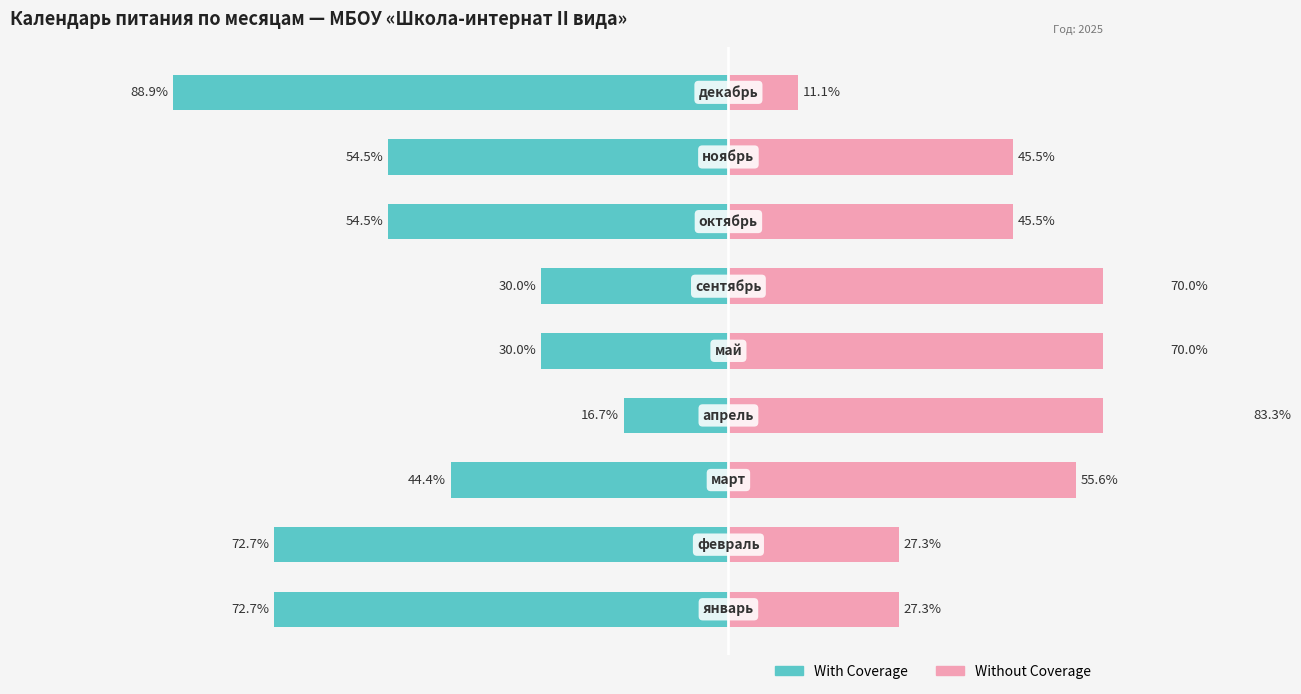

How many data points in Without Coverage are above 45?

6